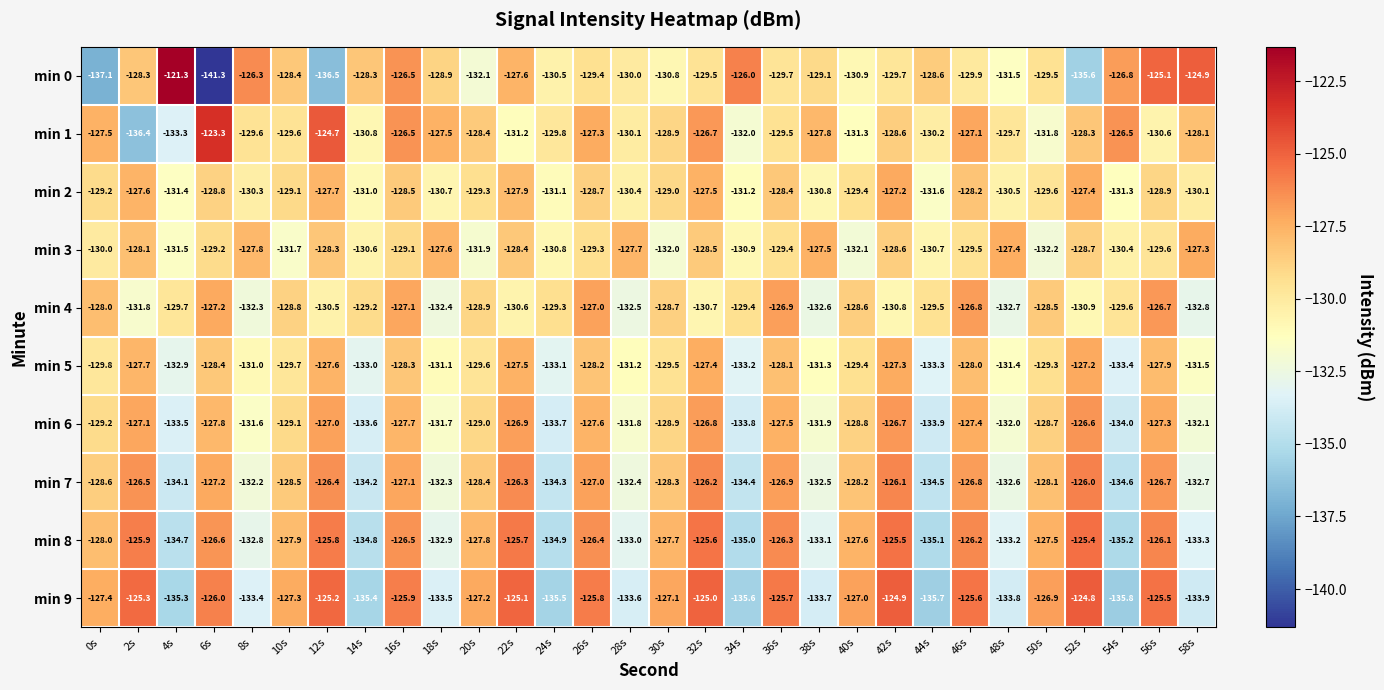

What is the average value of the min 3 series?

-129.6